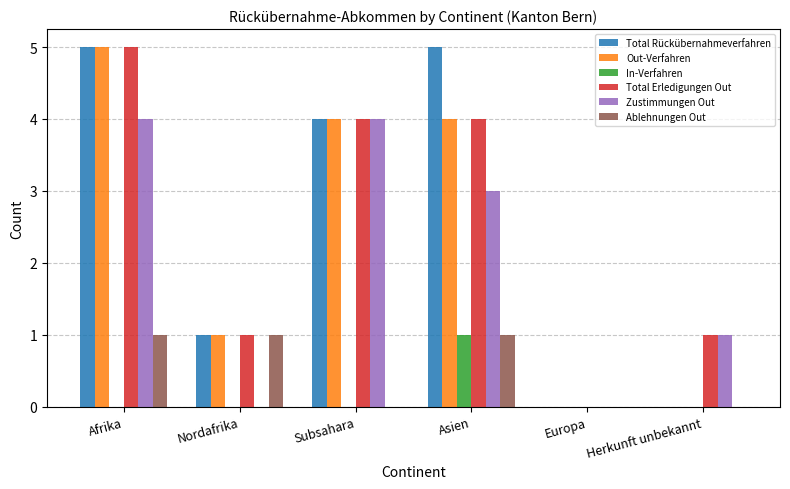

The value of Ablehnungen Out at Subsahara is -1. True or false?

False